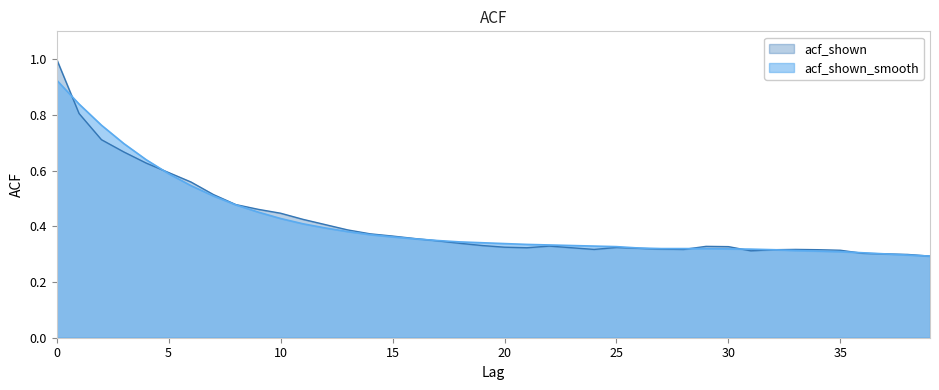

What is the difference between the acf_shown values at 10 and 1?

0.4